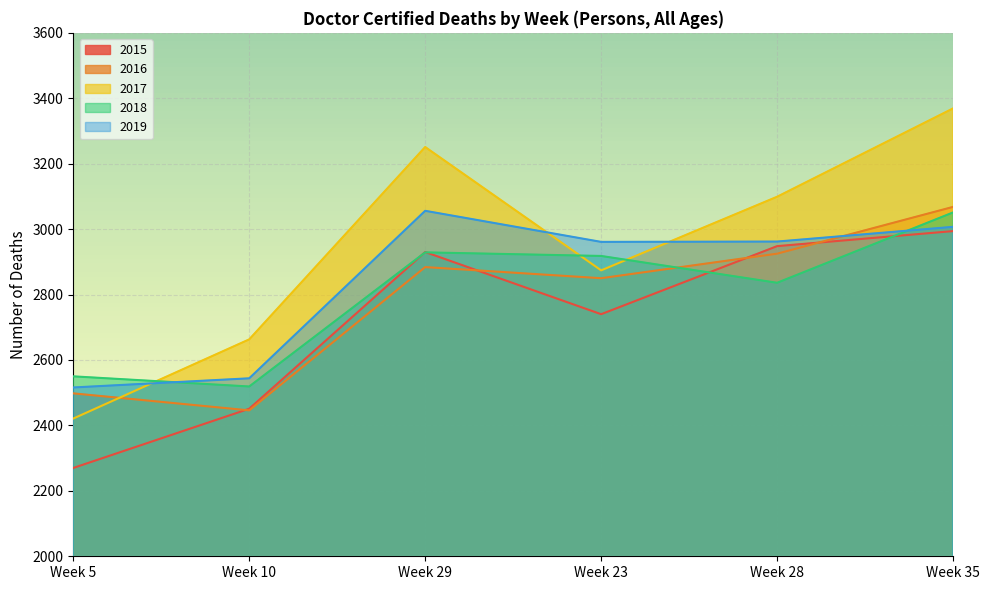

True or false: 2017 has a value of 2421 at Week 5.

True